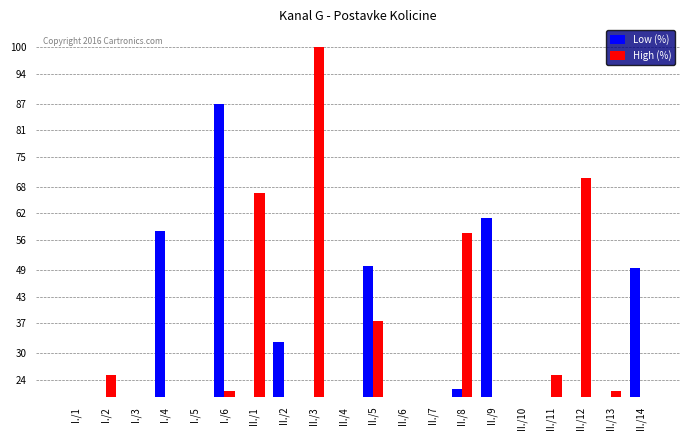

Rank the series by their maximum value, from lowest to highest.

Low (%), High (%)